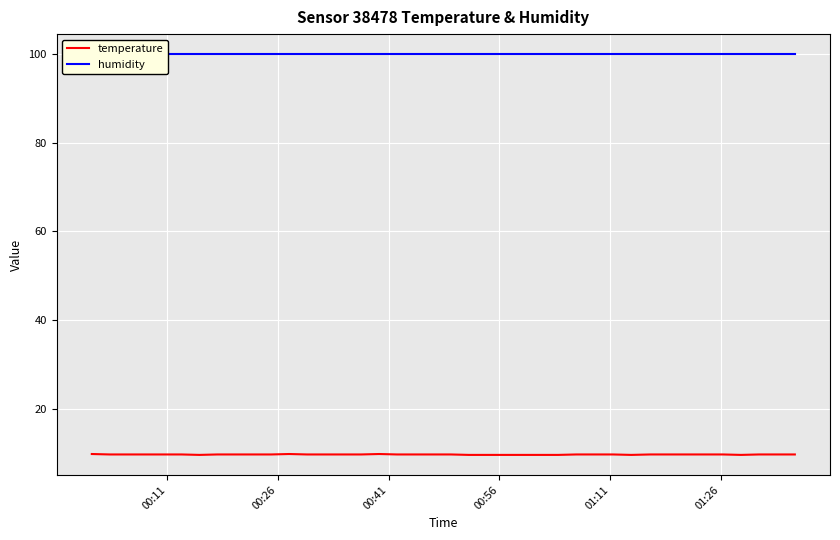

What is the average value of the temperature series?

9.8